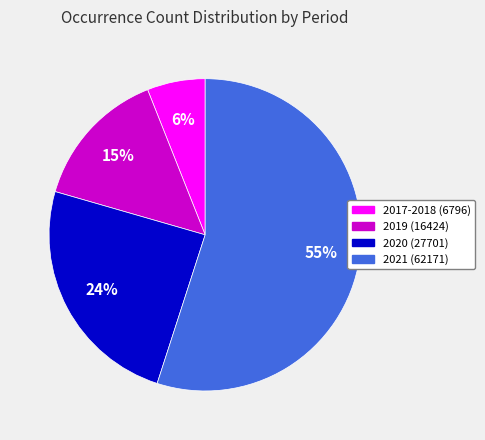

Count the number of slices in the pie.

4